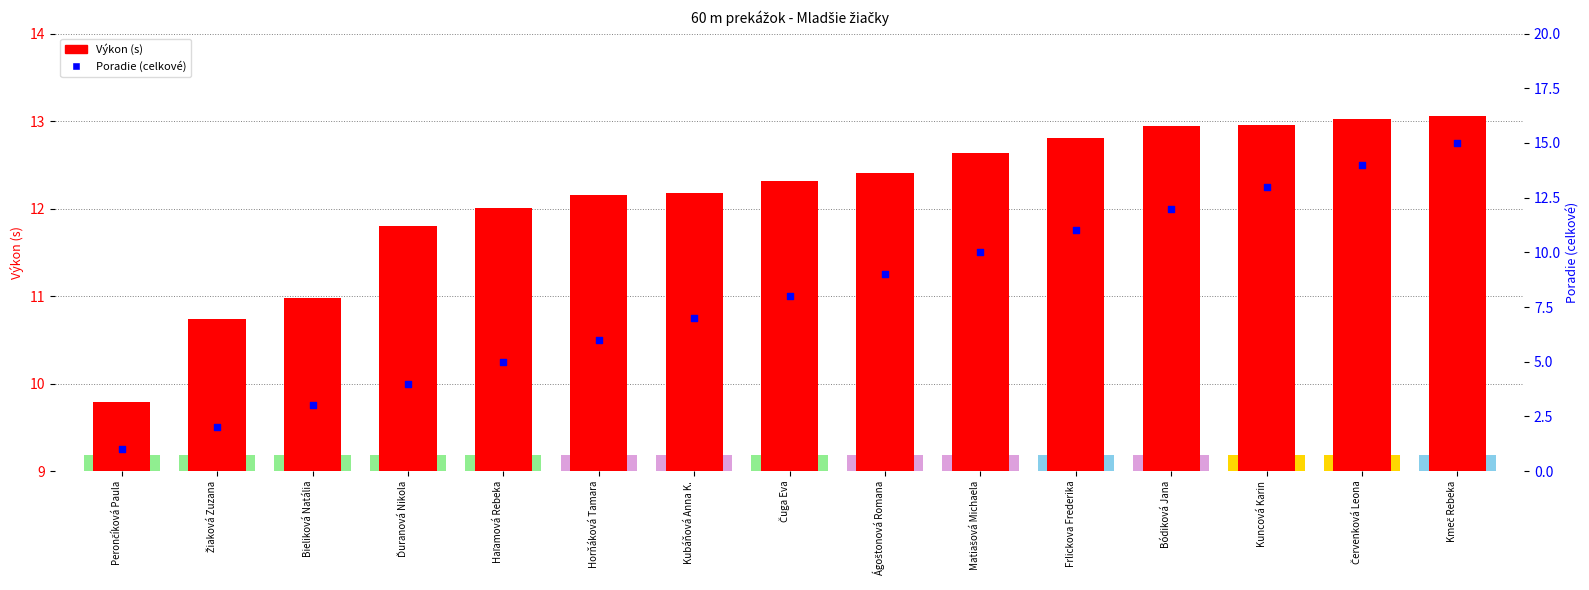

What are all the series names shown in the legend?

Výkon (s), Poradie (celkové)